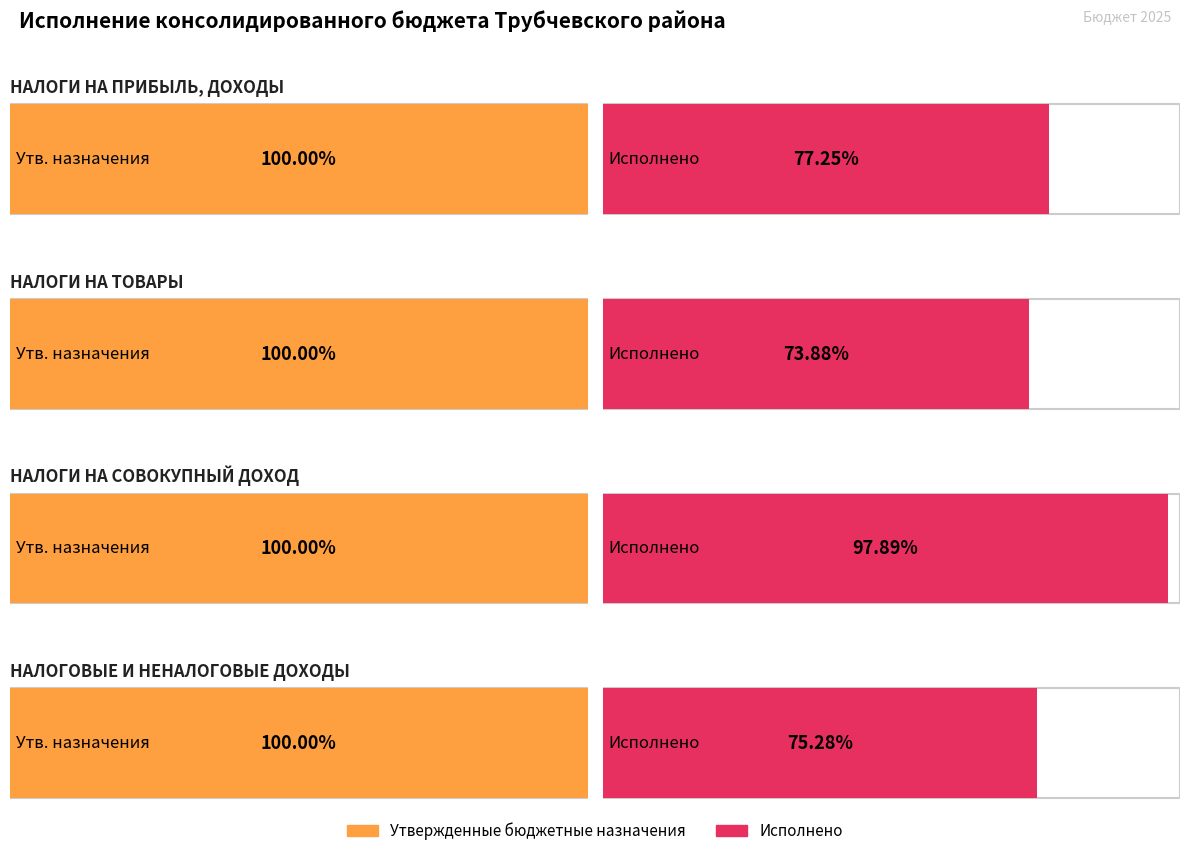

Which series has the largest total across all categories?

Утвержденные бюджетные назначения